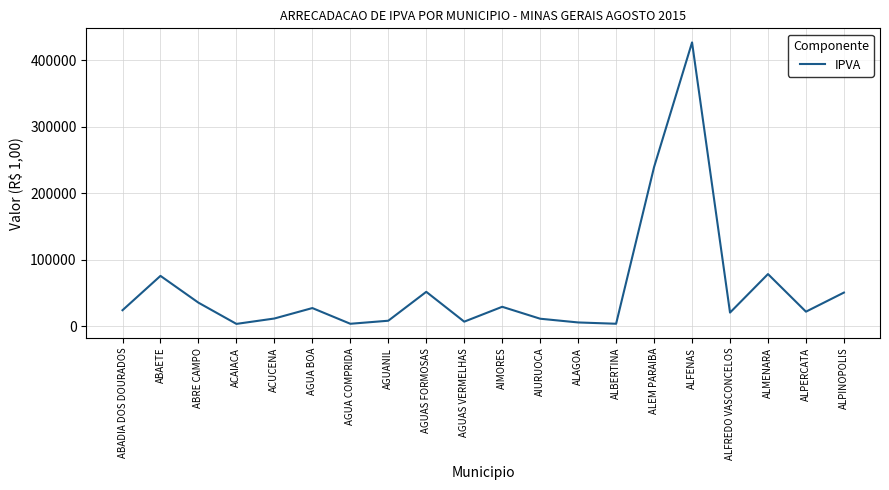

What is the greatest value displayed?

426766.5